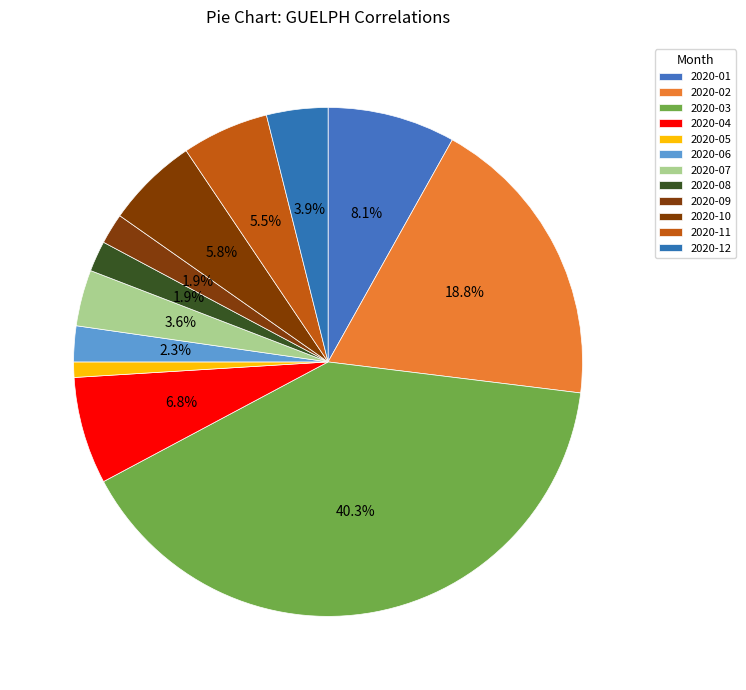

Count the number of slices in the pie.

12